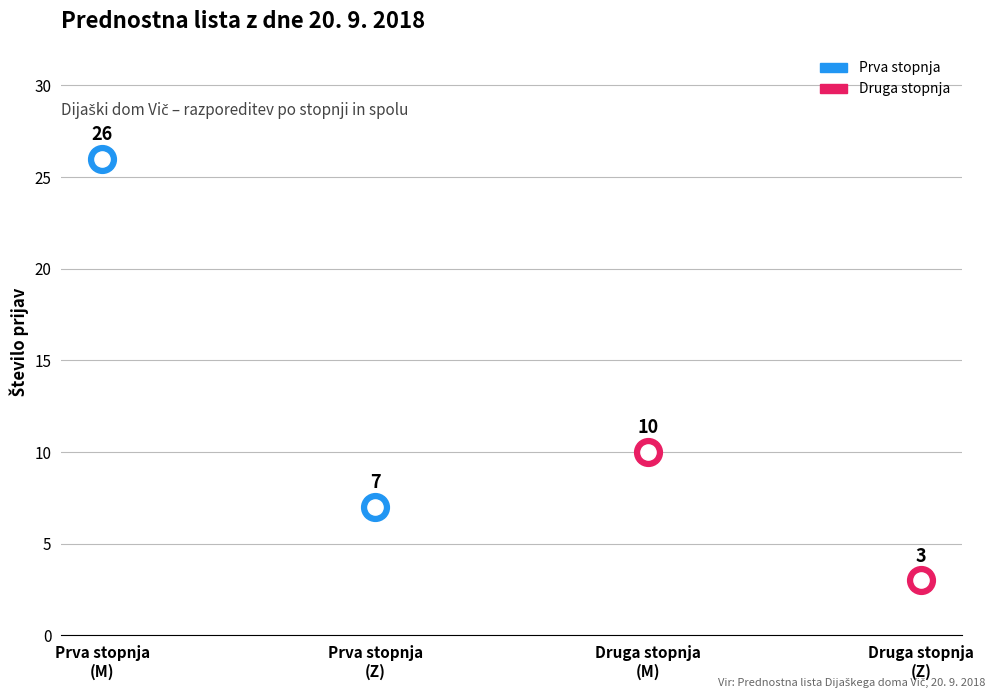

At which category is the sum across all series the highest?

M